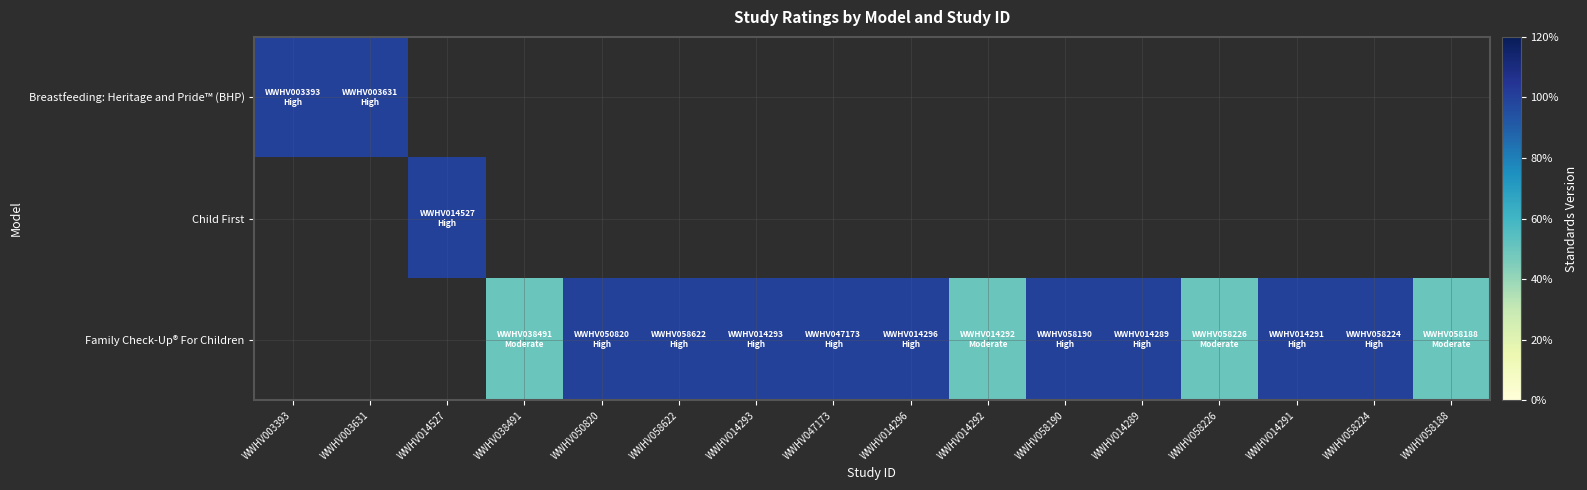

What is the approximate value of Child First at WWHV014527?

1.0